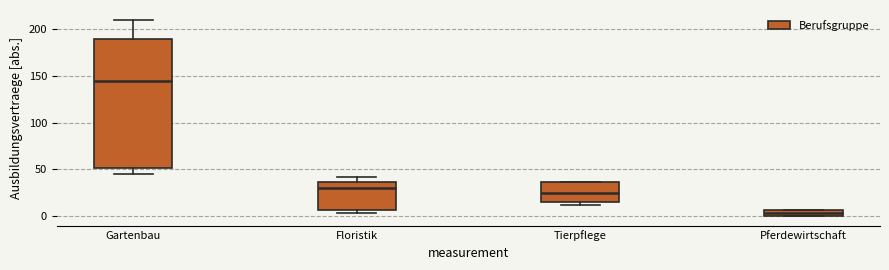

Where is the lower edge of the box for Pferdewirtschaft on the y-axis? The values are not printed on the chart, so give them approximately, as read against the axis.

0